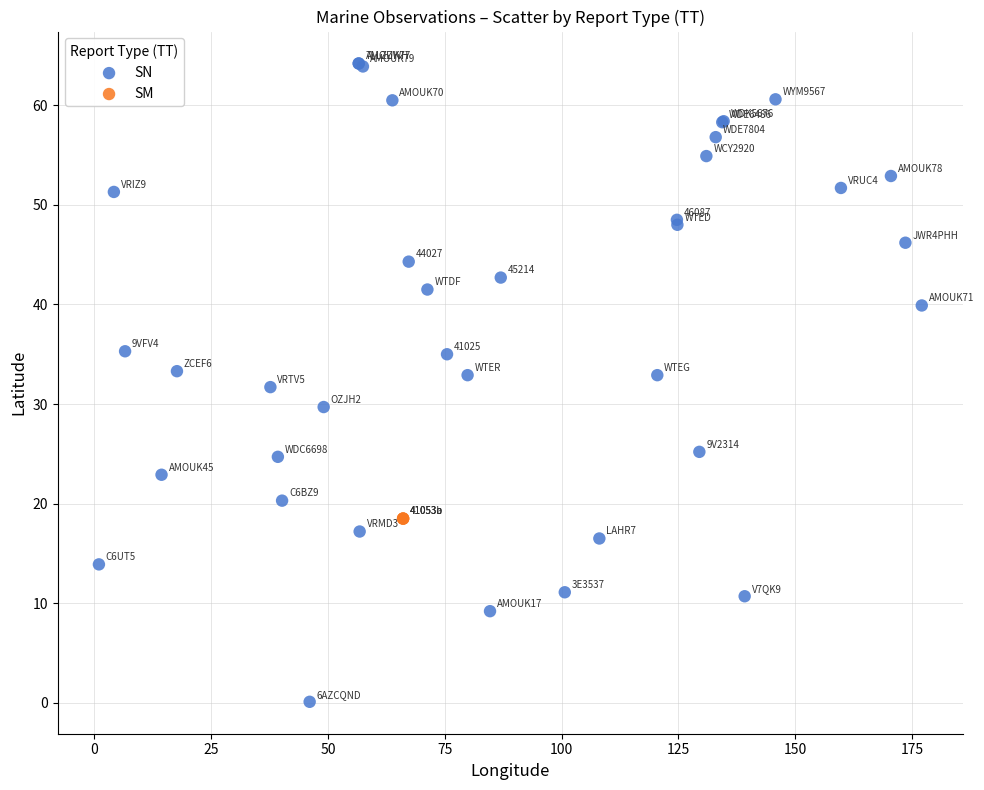

Which series reaches the maximum Y coordinate?

SN